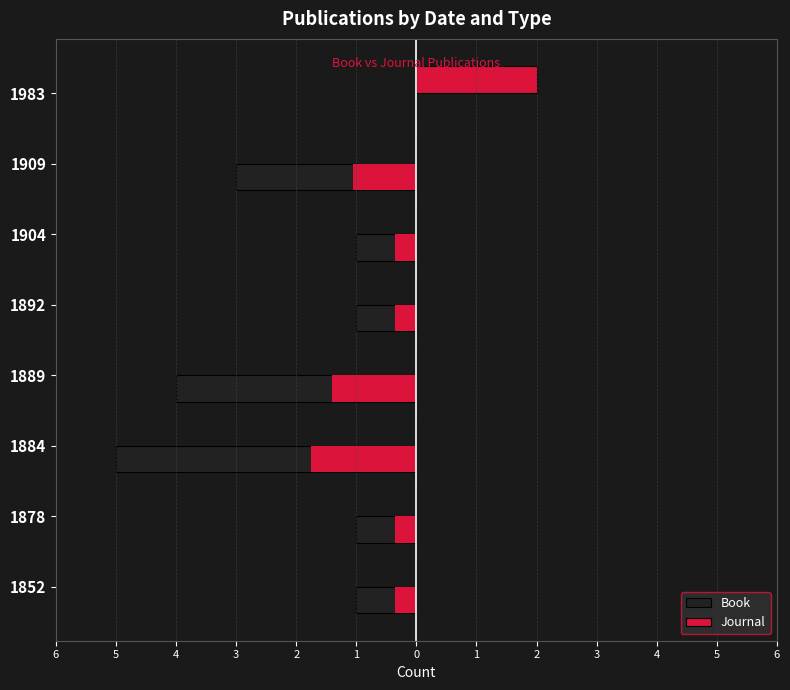

Between 1904 and 1889, which is larger?

1904